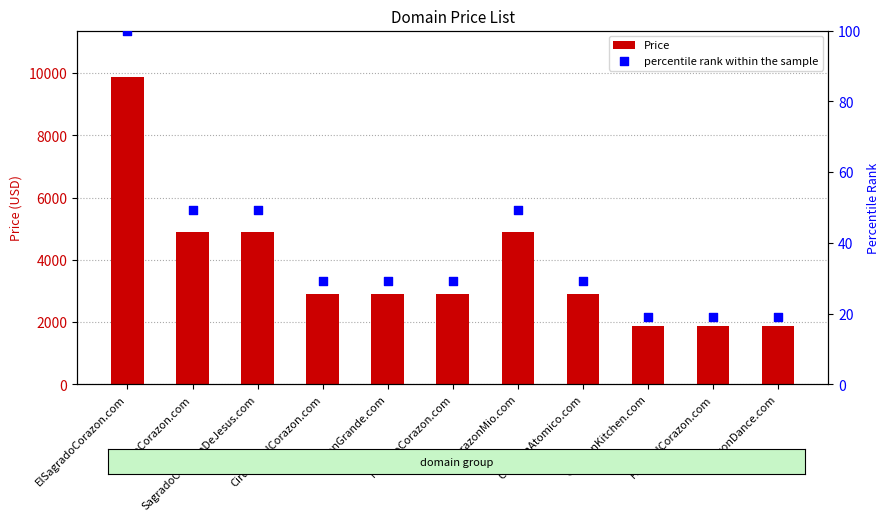

Which series has the largest Y range (max minus min)?

Price